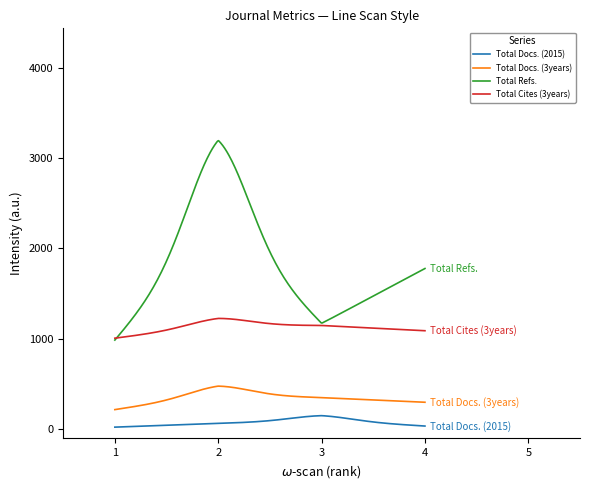

Does the chart display data point markers on the line(s)?

No